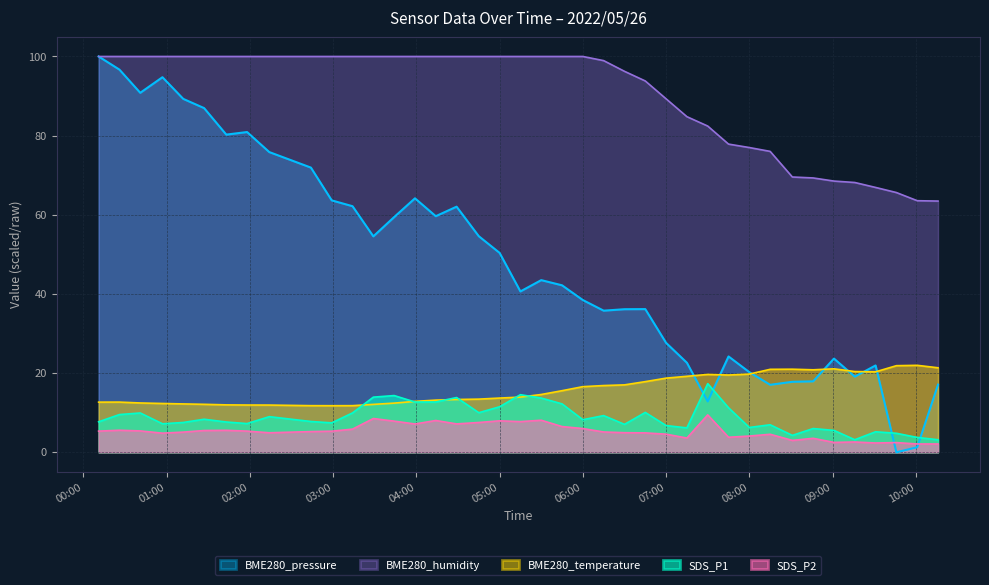

What is the minimum value for BME280_temperature?

11.8